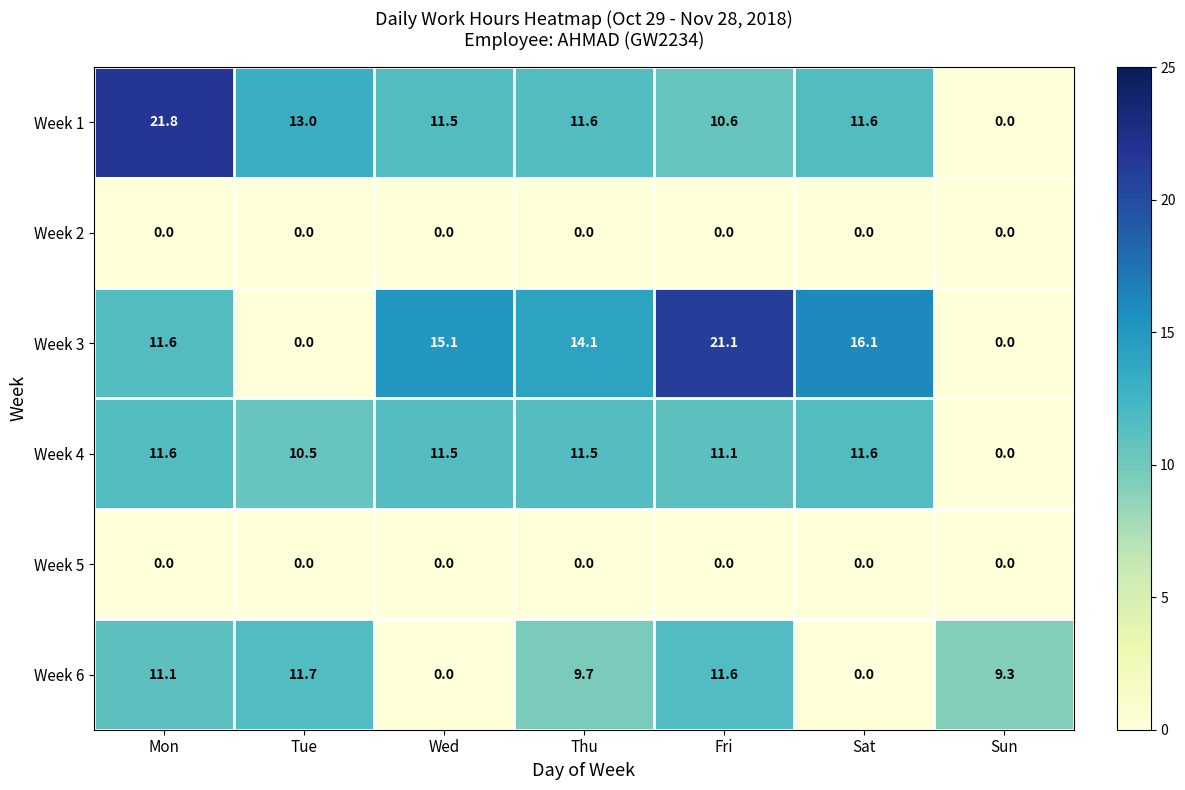

Count the number of categories in the chart.

7